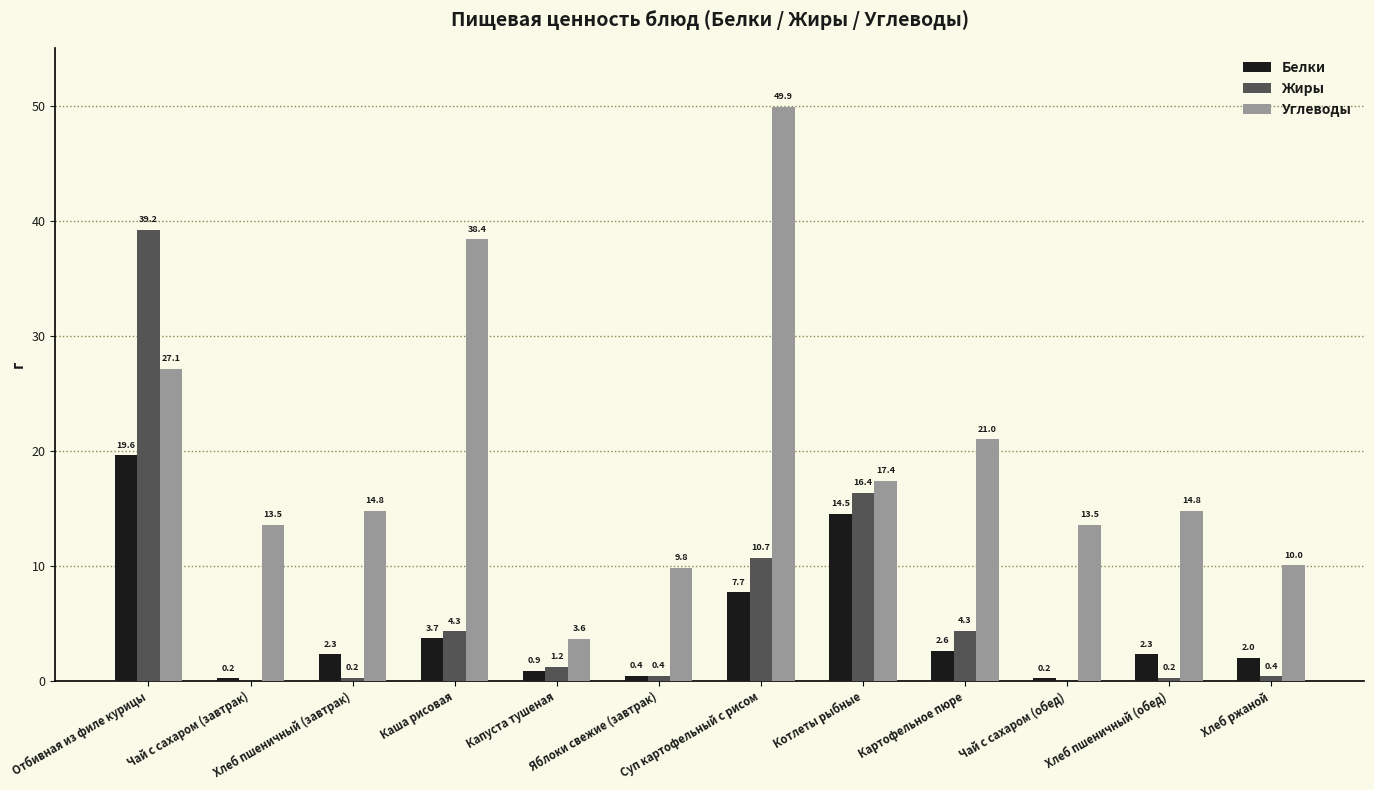

Is the value of Жиры at Суп картофельный с рисом greater than the value of Белки at Яблоки свежие (завтрак)?

Yes